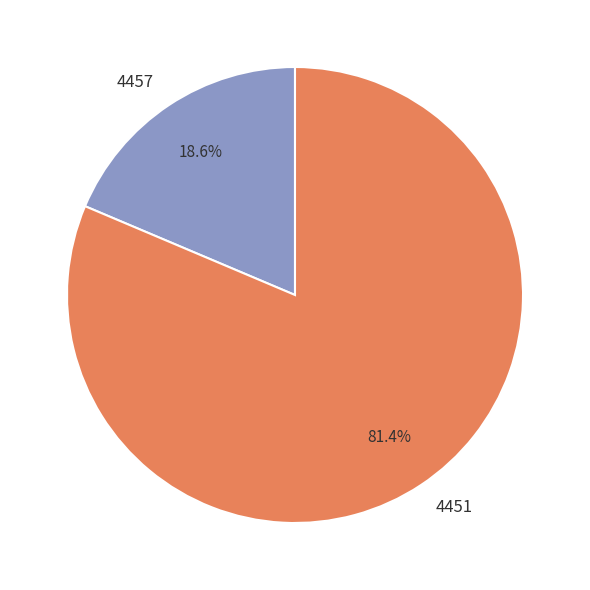

Is the sum of 4451 and 4457 greater than half?

Yes